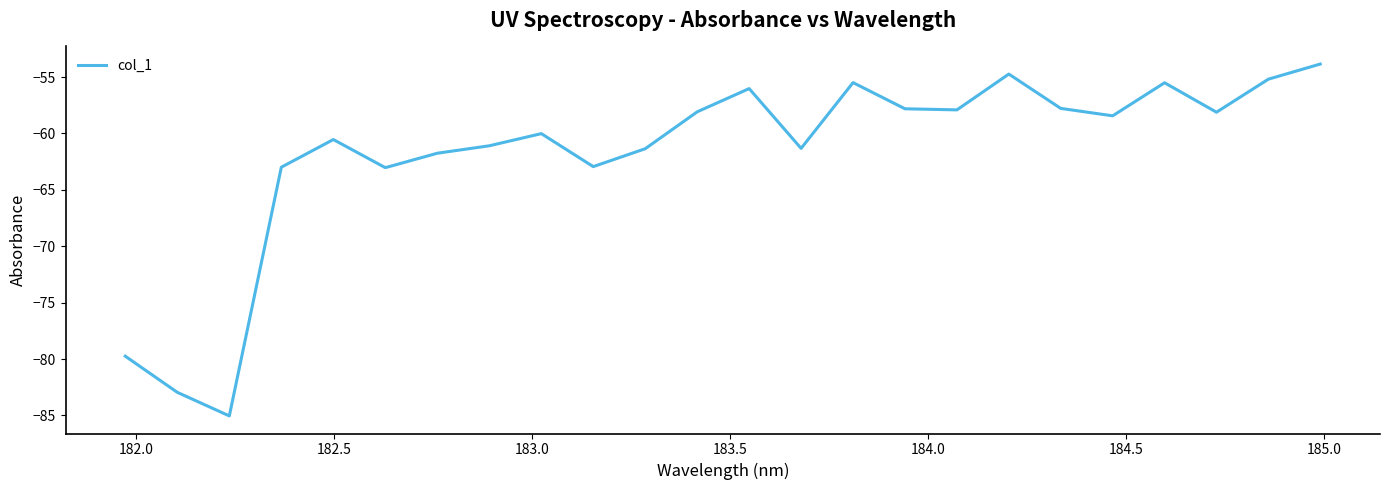

What is the greatest value displayed?

-53.8